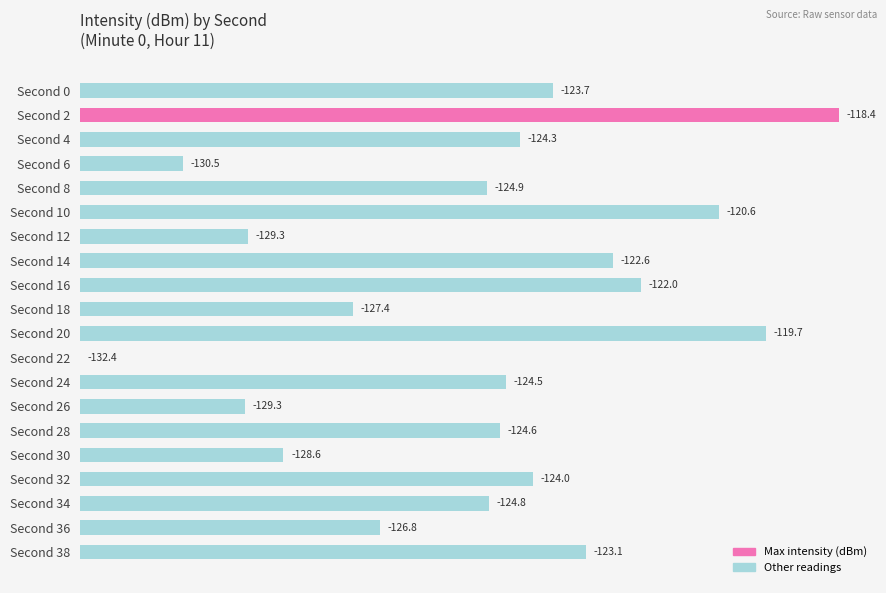

Does the chart contain stacked bars?

No